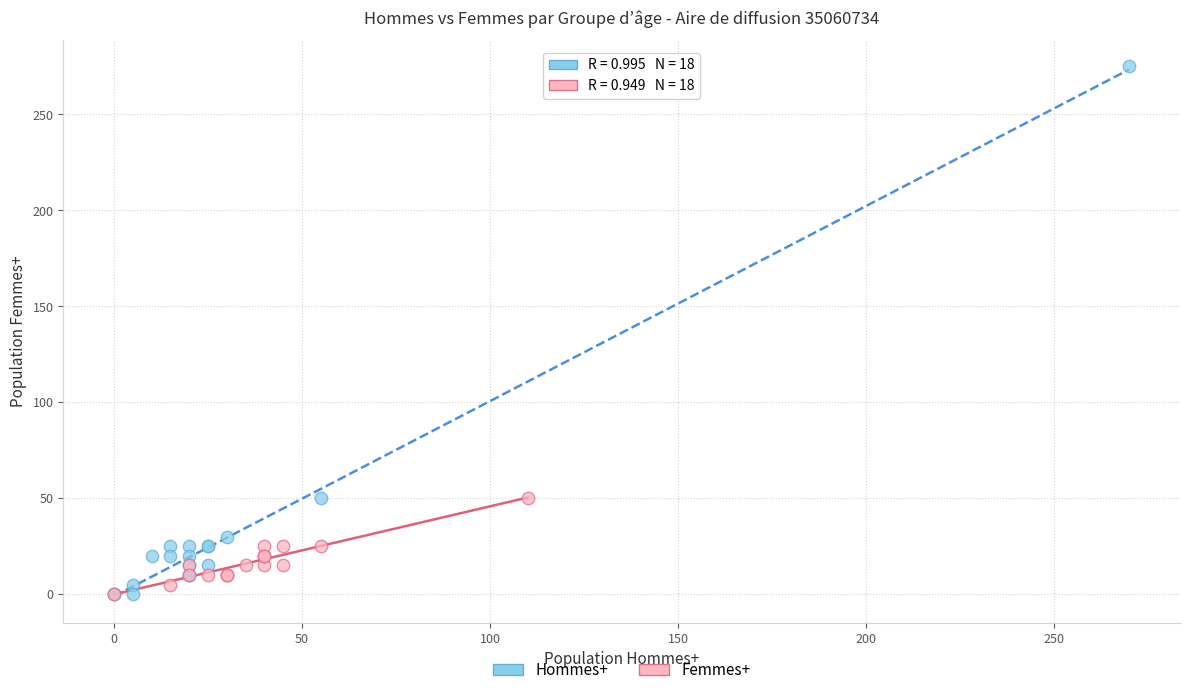

Which series reaches the maximum Y coordinate?

Hommes+